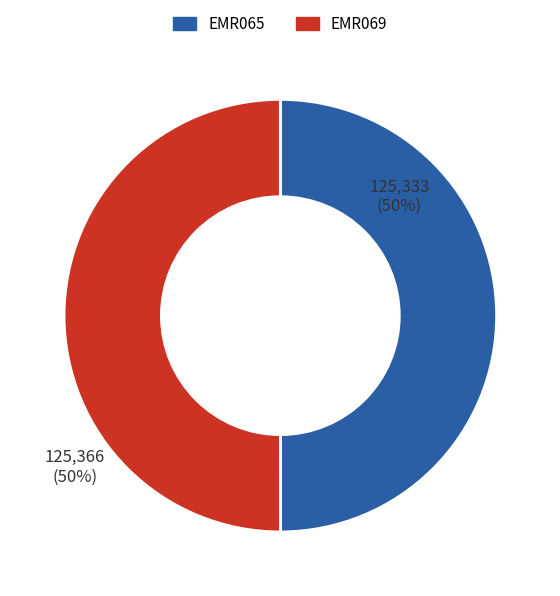

True or false: EMR065 accounts for 50% of the total.

True